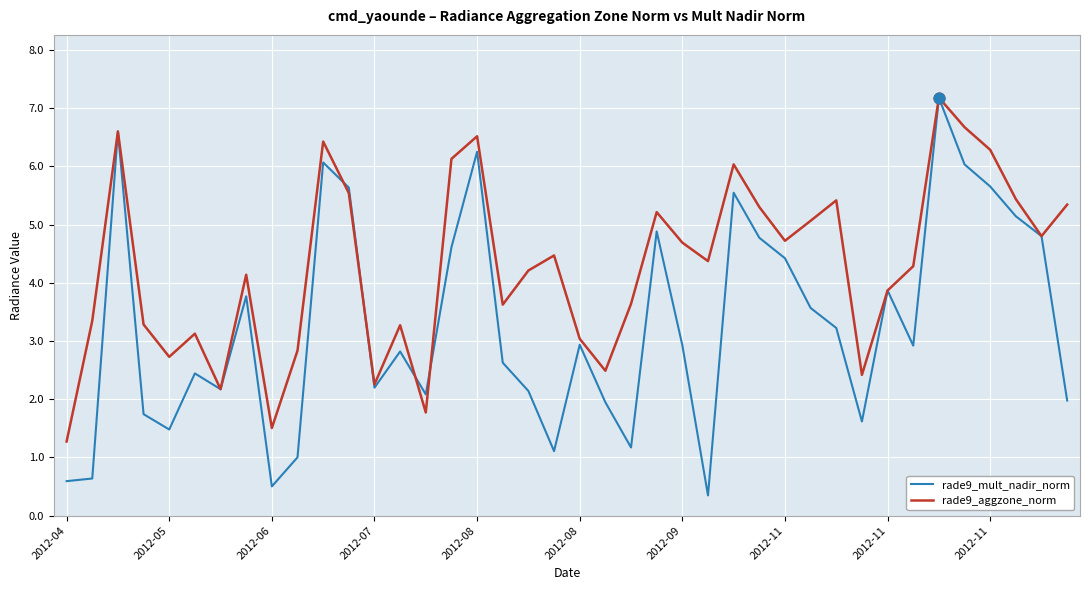

Which series has the widest spread of values?

rade9_mult_nadir_norm